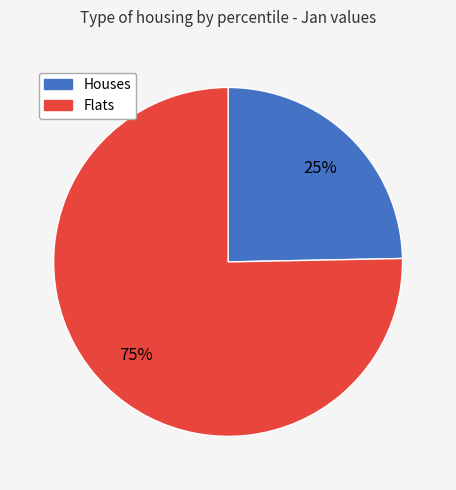

To the nearest percent, what is the average slice percentage?

50%